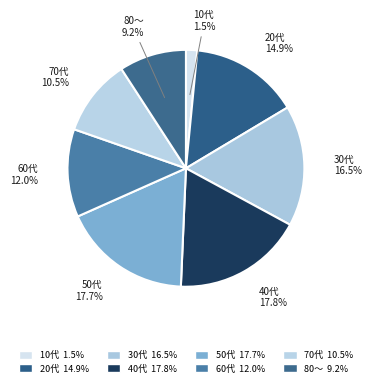

Does any single category account for the majority?

No